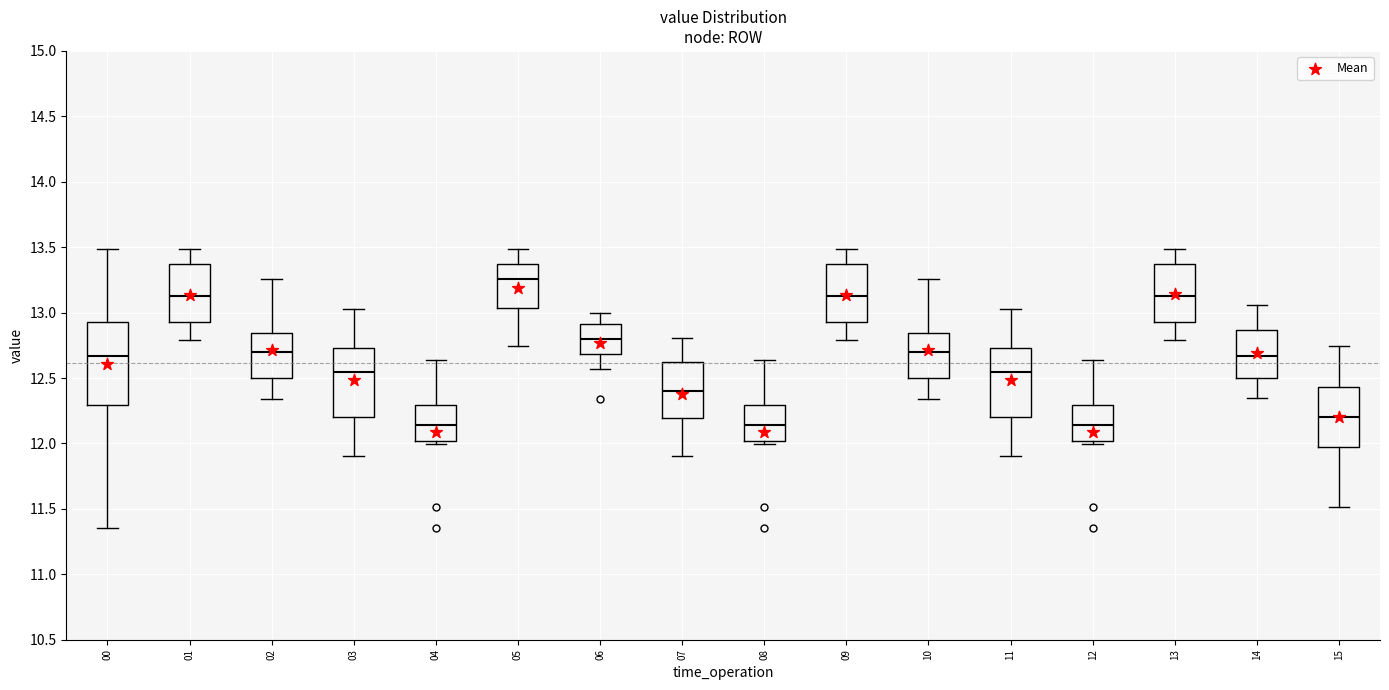

Comparing the boxes themselves (not the whiskers), which one is the tallest?

00